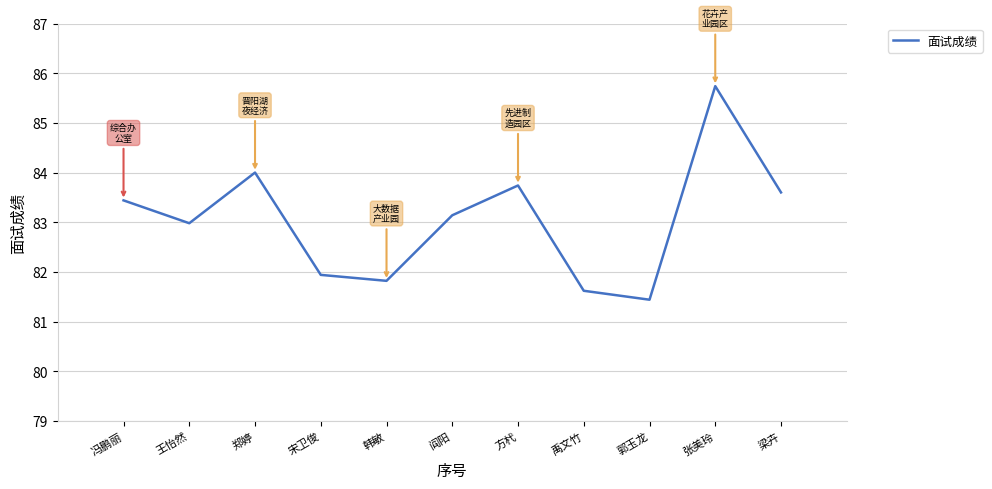

Where is the data nearest to the value 83?

王怡然